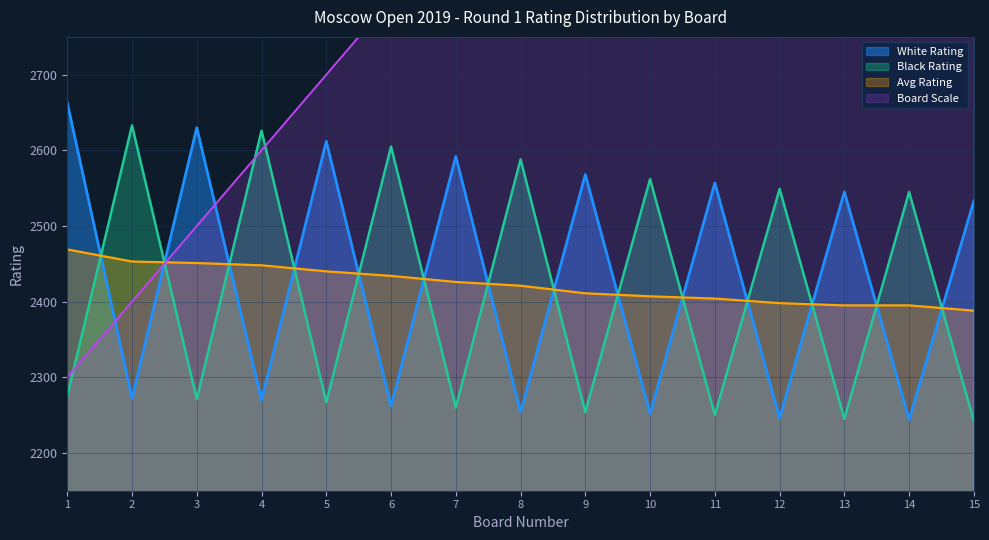

The value of Avg Rating at 14 is 2395. True or false?

True